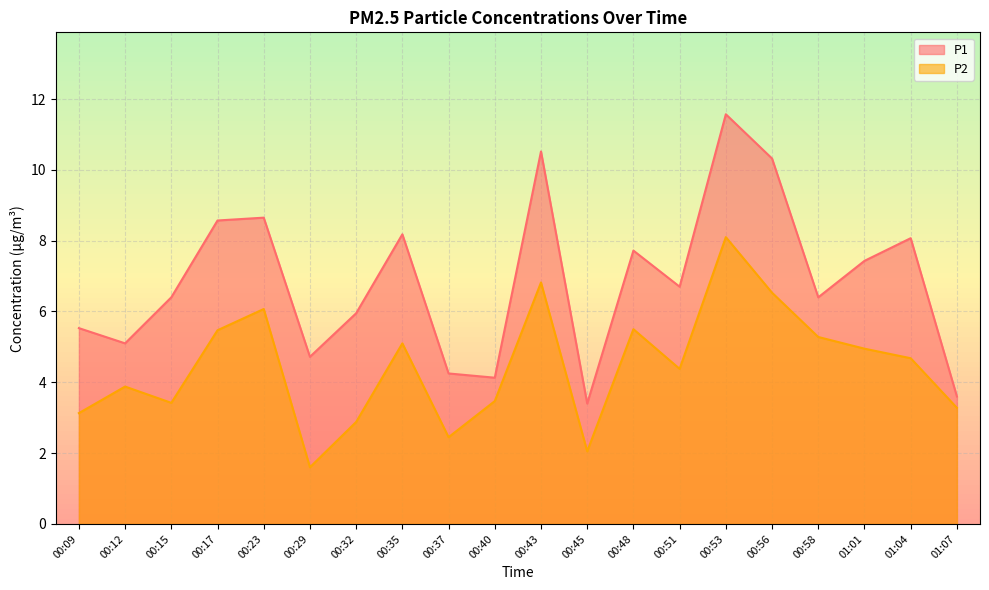

True or false: P1 and P2 cross at least once.

False